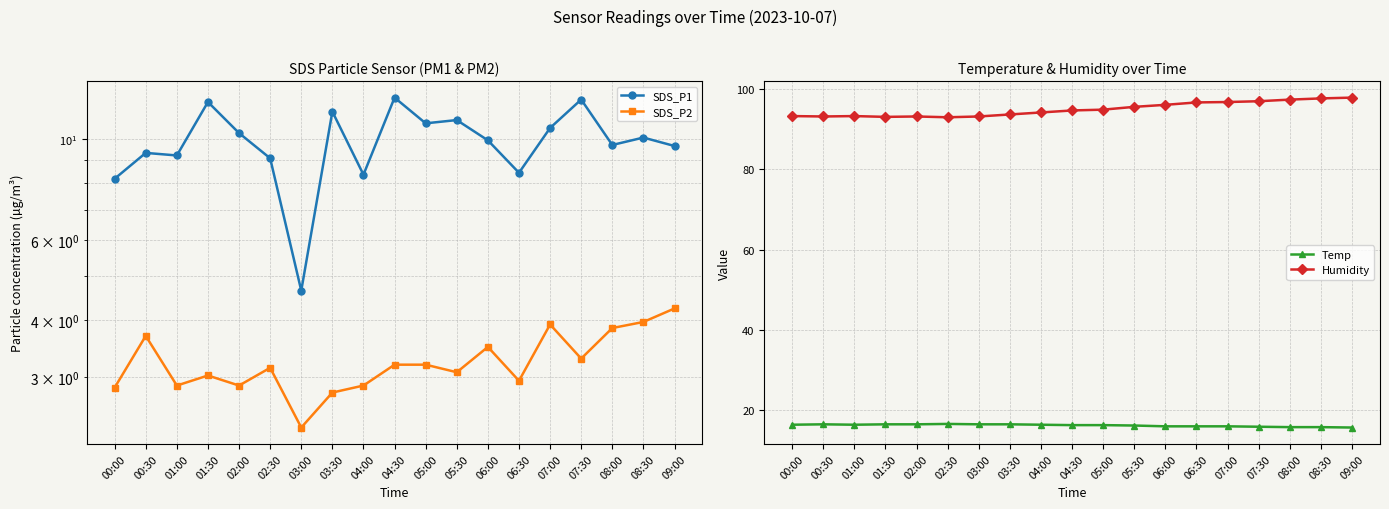

What is the label of the 12th point from the right?

03:30